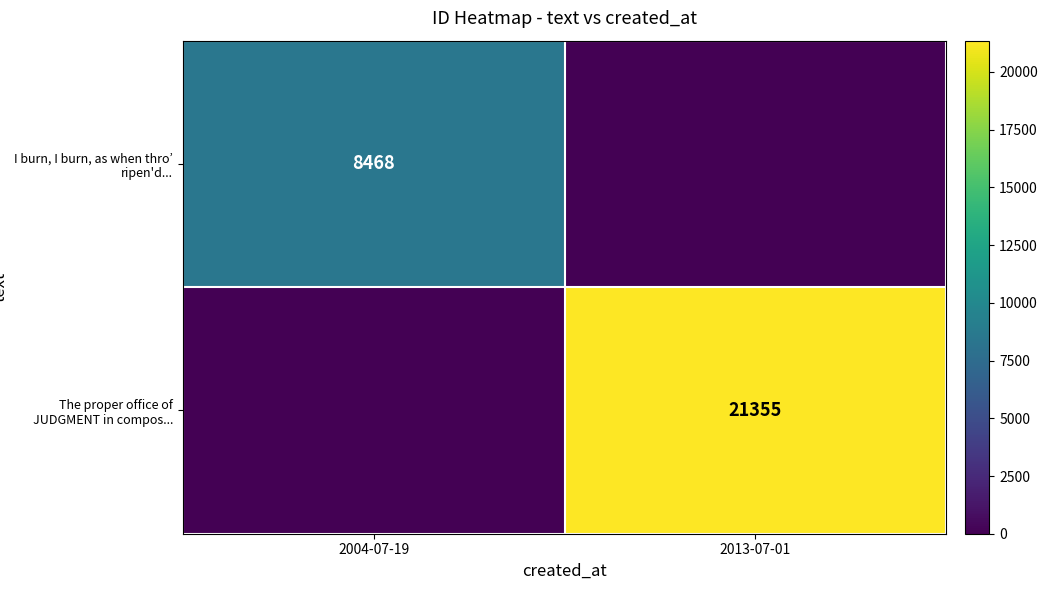

The The proper office of JUDGMENT in compos... series shows 5729 at 2013-07-01. True or false?

False